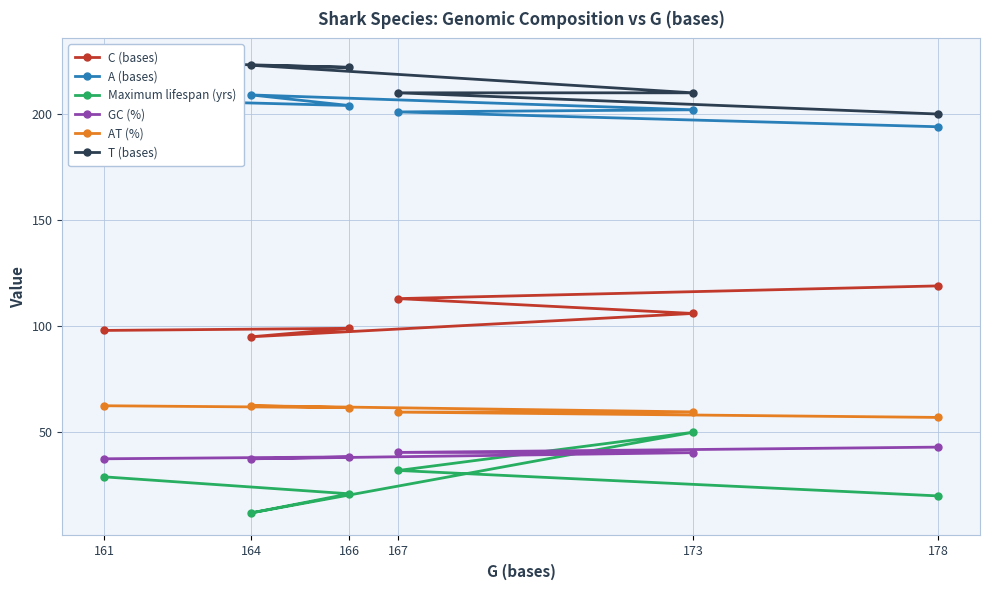

At which category is the sum across all series the highest?

173